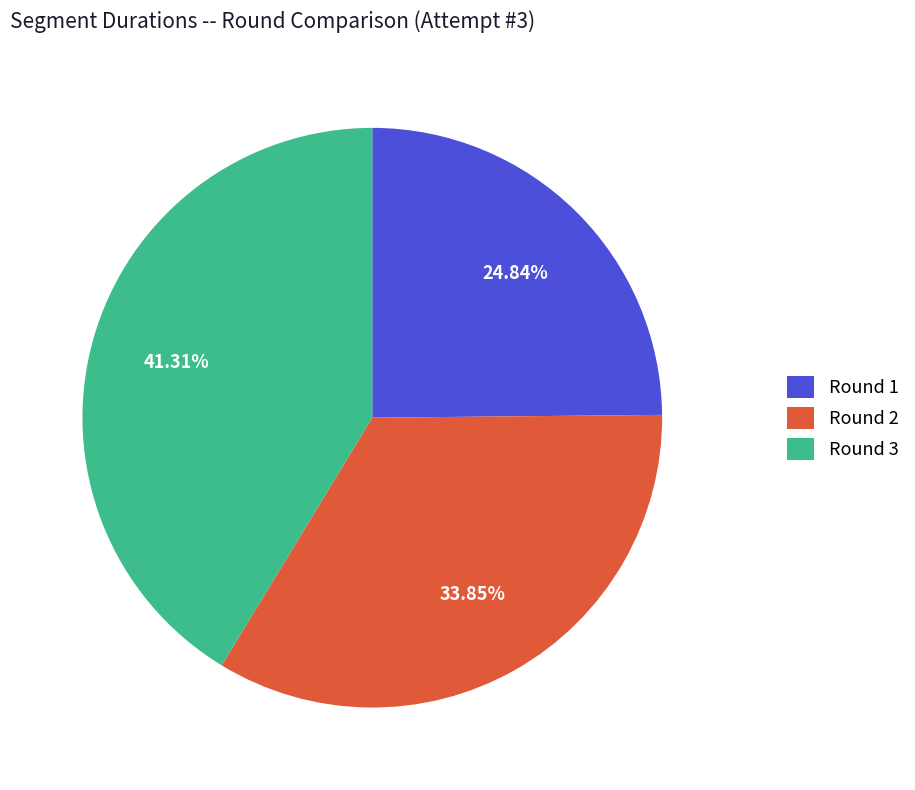

How many slices are in this pie chart?

3